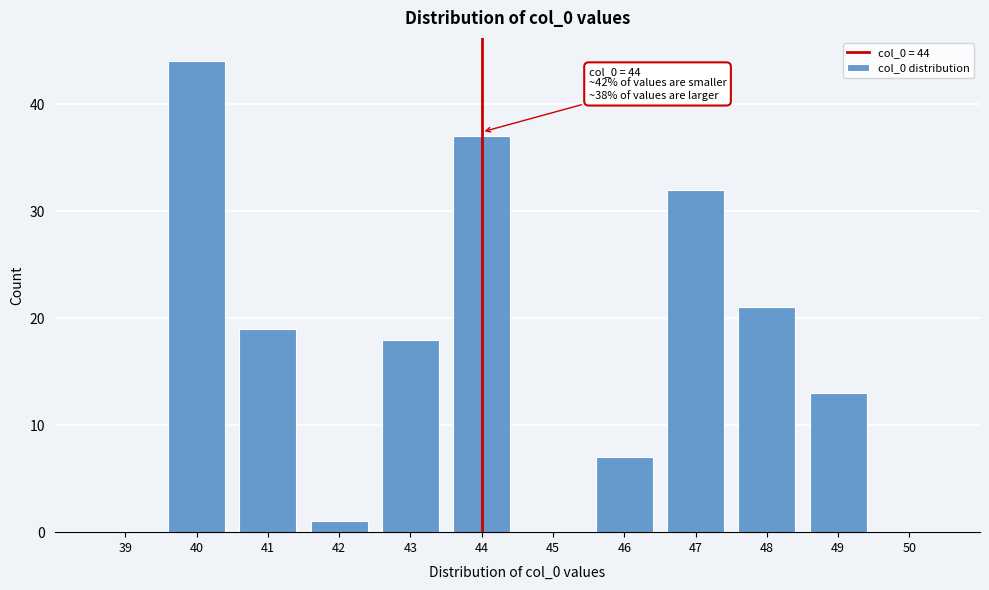

Reading left to right, what are all the values shown in this chart?

39=0	40=44	41=19	42=1	43=18	44=37	45=0	46=7	47=32	48=21	49=13	50=0